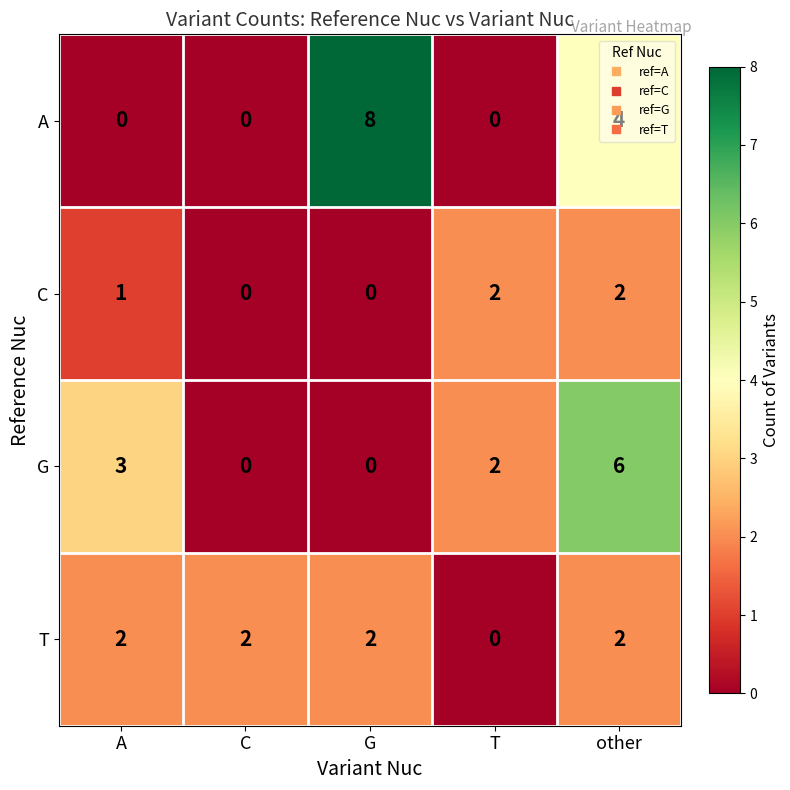

Which series has the largest range (max minus min)?

A